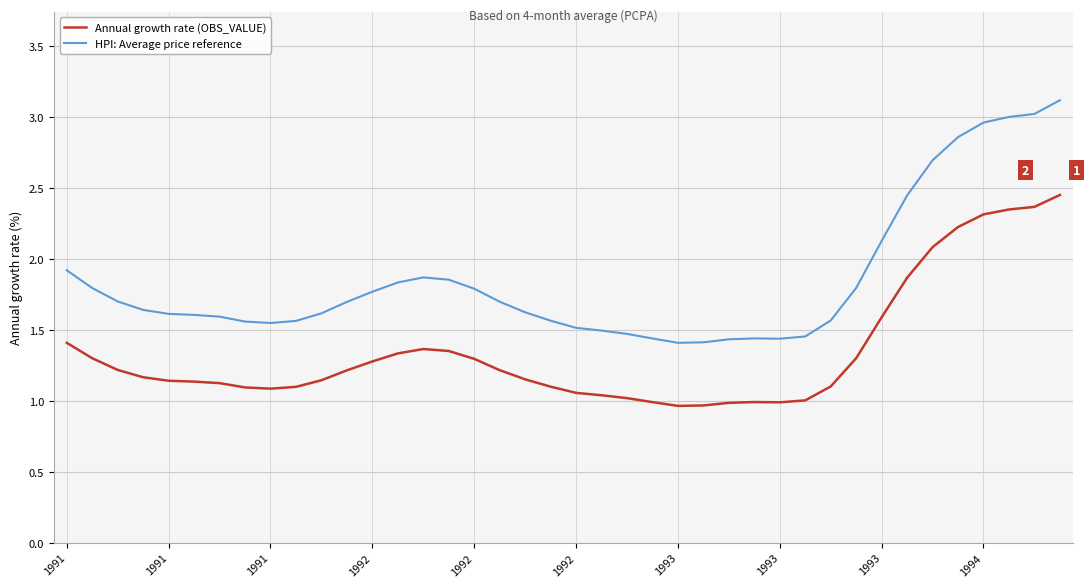

True or false: Annual growth rate (OBS_VALUE) and HPI: Average price reference intersect in this chart.

False